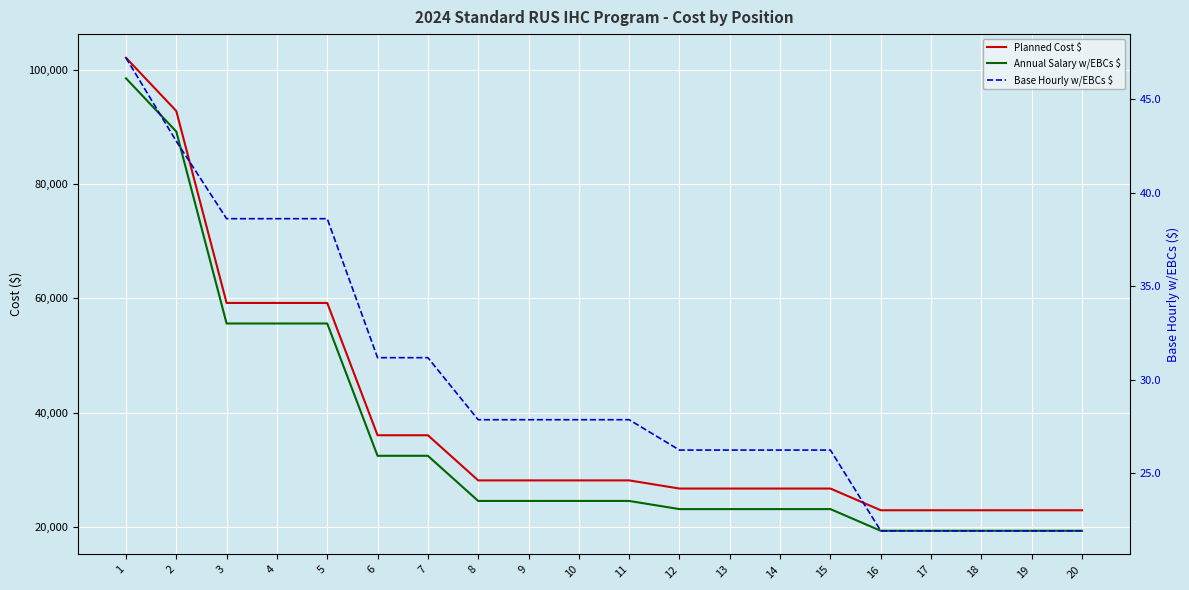

Reading left to right, list all the values displayed in this chart.

Planned Cost $: 1=102161.7	2=92841.2	3=59203.4	4=59203.4	5=59203.4	6=36022.0	7=36022.0	8=28112.0	9=28112.0	10=28112.0	11=28112.0	12=26682.8	13=26682.8	14=26682.8	15=26682.8	16=22880.4	17=22880.4	18=22880.4	19=22880.4	20=22880.4
Annual Salary w/EBCs $: 1=98561.7	2=89241.2	3=55603.4	4=55603.4	5=55603.4	6=32422.0	7=32422.0	8=24512.0	9=24512.0	10=24512.0	11=24512.0	12=23082.8	13=23082.8	14=23082.8	15=23082.8	16=19280.4	17=19280.4	18=19280.4	19=19280.4	20=19280.4
Base Hourly w/EBCs $: 1=47.2	2=42.8	3=38.6	4=38.6	5=38.6	6=31.2	7=31.2	8=27.9	9=27.9	10=27.9	11=27.9	12=26.2	13=26.2	14=26.2	15=26.2	16=21.9	17=21.9	18=21.9	19=21.9	20=21.9